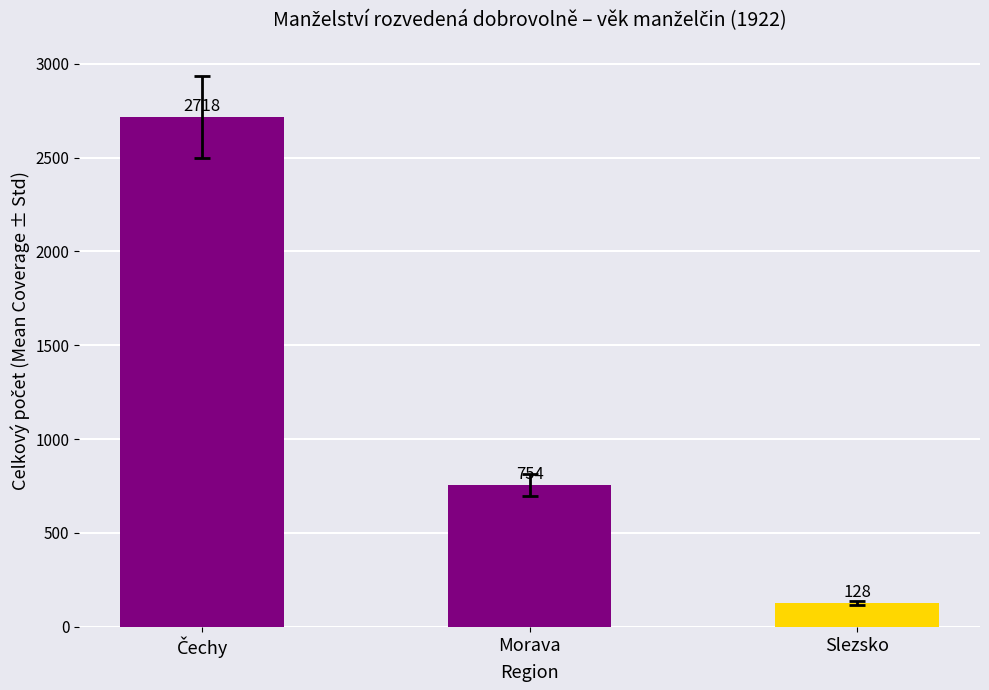

What is the value of the 3rd bar from the left?

128